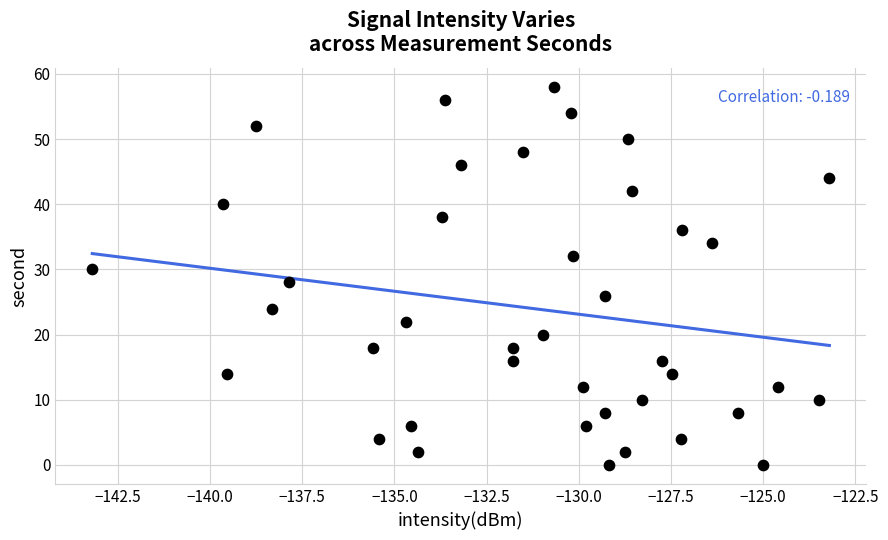

What is the range of Y values (max minus min)?

58